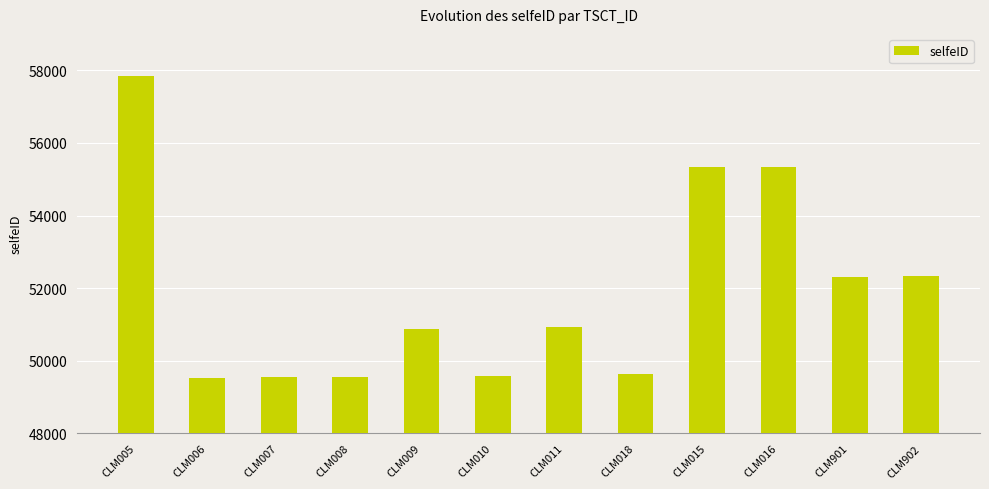

What is the label of the 2nd bar from the left?

CLM006